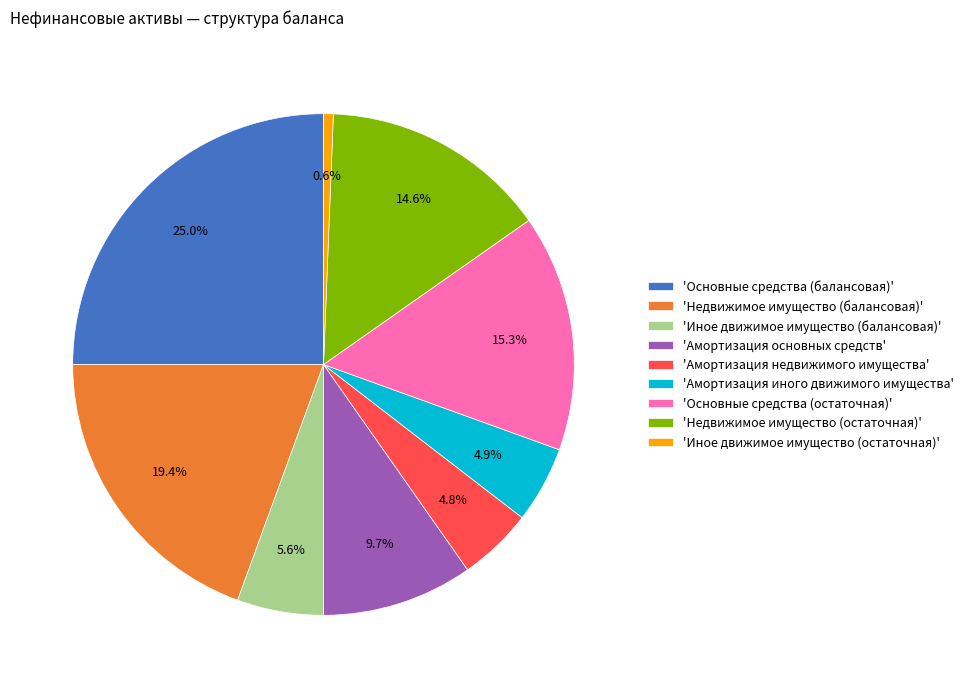

Is there any slice that represents more than half of the pie?

No